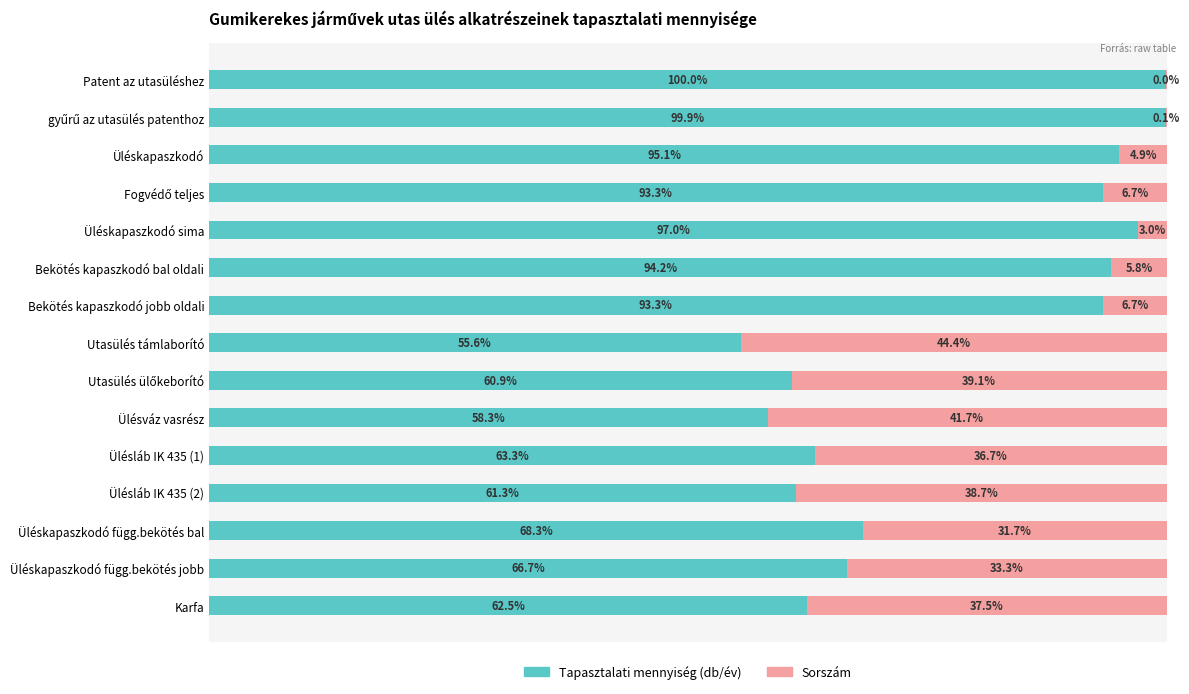

Reading left to right, transcribe all the data shown in this chart.

Tapasztalati mennyiség (db/év): 100.0	99.9	95.1	93.3	97.0	94.2	93.3	55.6	60.9	58.3	63.3	61.3	68.3	66.7	62.5
Sorszám: 0.0	0.1	4.9	6.7	3.0	5.8	6.7	44.4	39.1	41.7	36.7	38.7	31.7	33.3	37.5